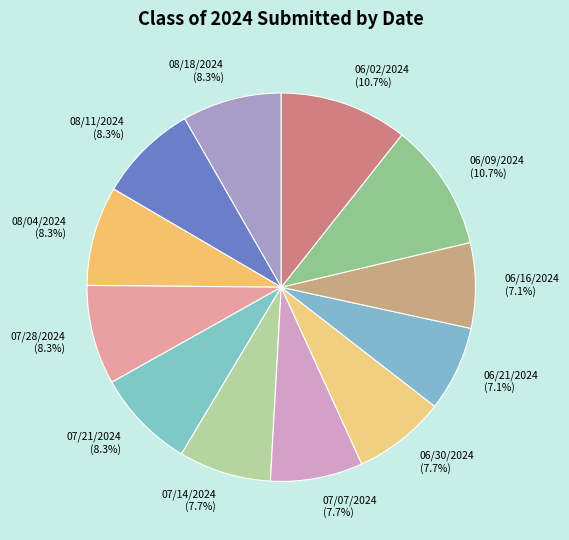

Does 07/14/2024 account for over 50% of the chart?

No